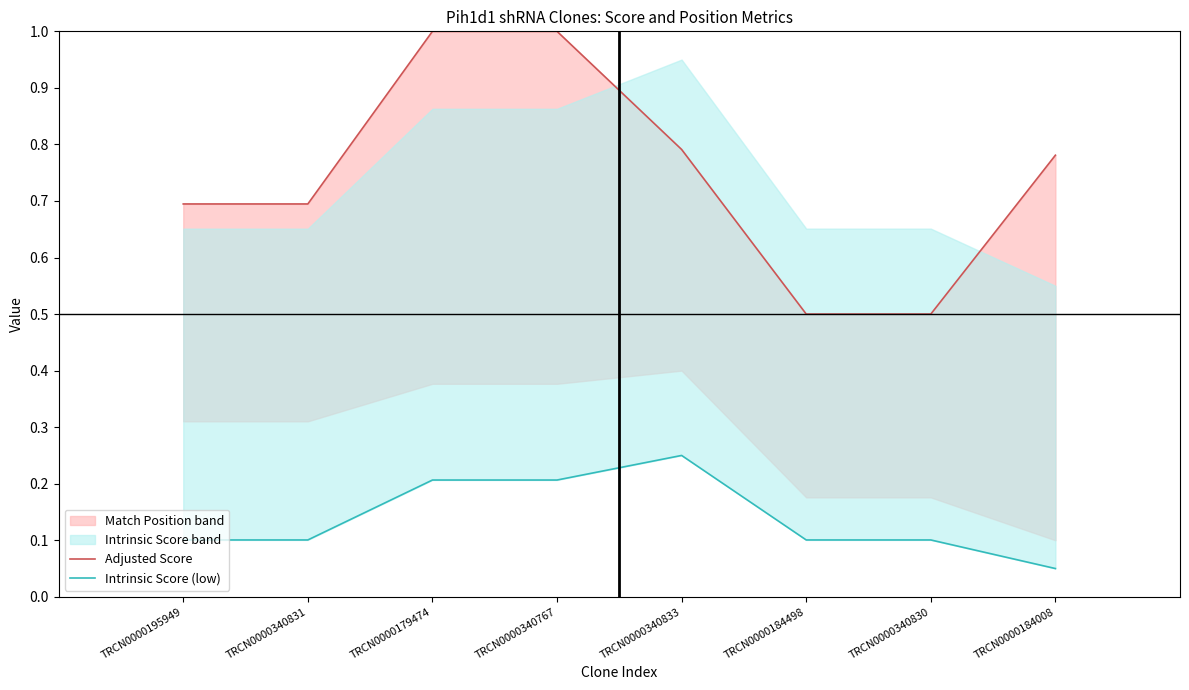

Rank the categories by Adjusted Score value from highest to lowest.

TRCN0000179474, TRCN0000340767, TRCN0000340833, TRCN0000184008, TRCN0000195949, TRCN0000340831, TRCN0000184498, TRCN0000340830